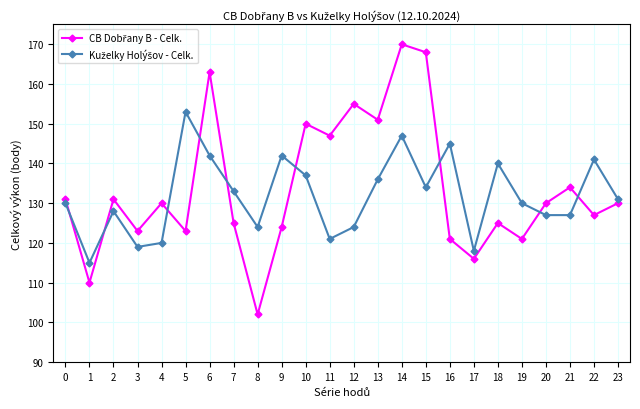

What is the difference between the highest and lowest values at 16?

24